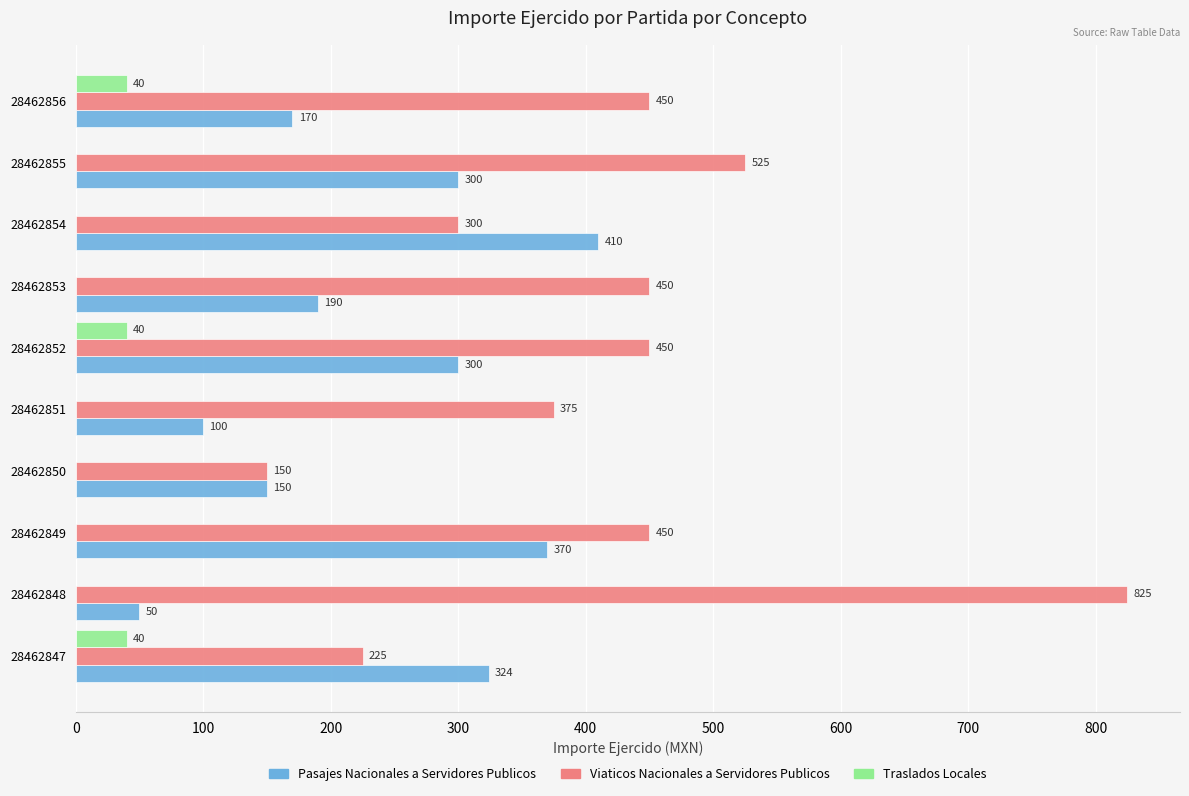

Between 28462848 and 28462852, which series saw the biggest shift?

Viaticos Nacionales a Servidores Publicos